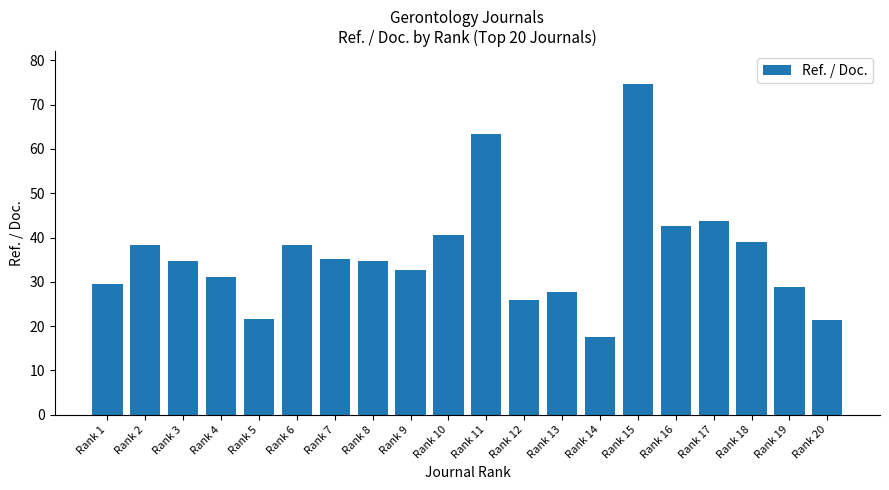

Which has a higher value, Rank 2 or Rank 9?

Rank 2